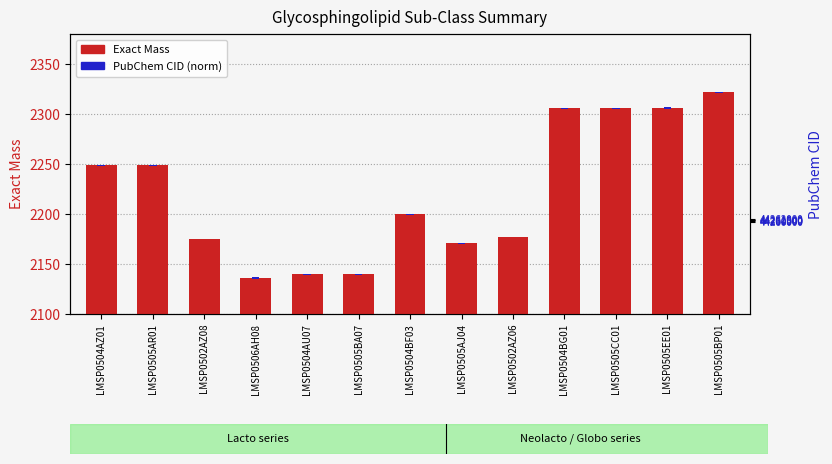

Rank the categories by Exact Mass value from lowest to highest.

LMSP0506AH08, LMSP0504AU07, LMSP0505BA07, LMSP0505AJ04, LMSP0502AZ08, LMSP0502AZ06, LMSP0504BF03, LMSP0504AZ01, LMSP0505AR01, LMSP0504BG01, LMSP0505CC01, LMSP0505EE01, LMSP0505BP01